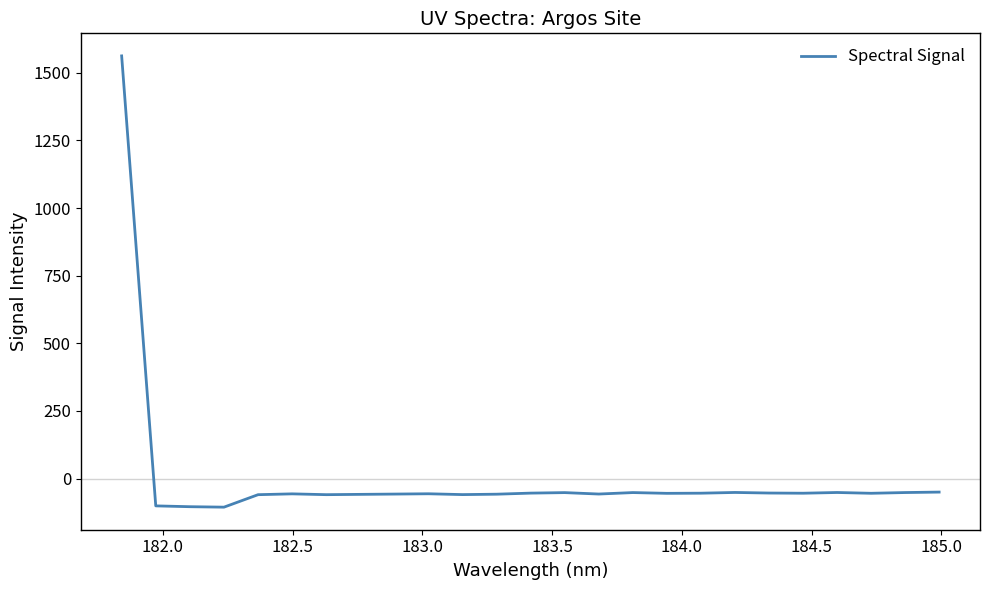

What is the maximum value shown in the chart?

1562.2